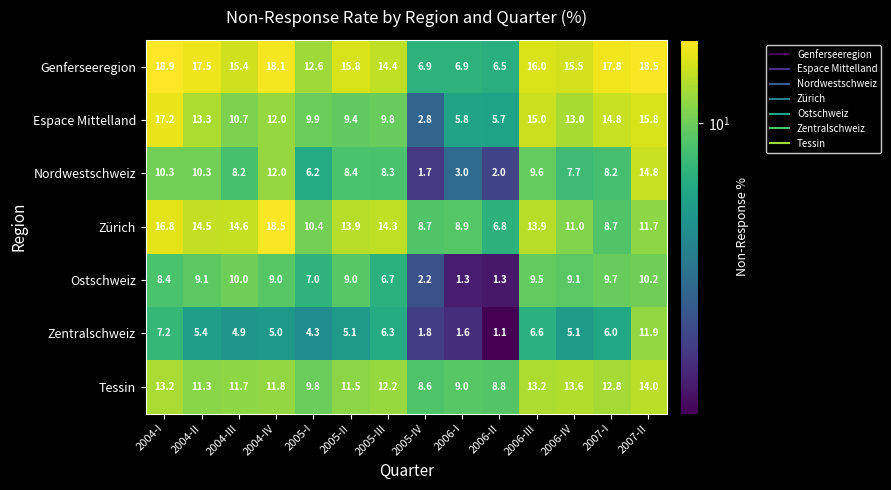

Rank the series at 2007-I from lowest to highest value.

Zentralschweiz, Nordwestschweiz, Zürich, Ostschweiz, Tessin, Espace Mittelland, Genferseeregion